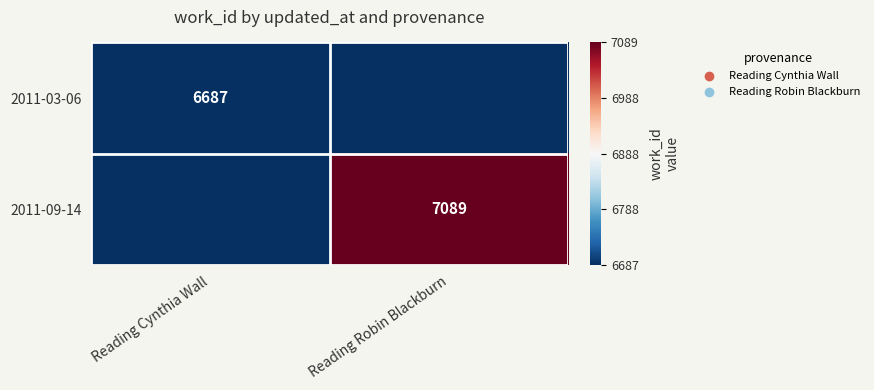

Is the value of 2011-03-06 at Reading Cynthia Wall greater than the value of 2011-09-14 at Reading Robin Blackburn?

No